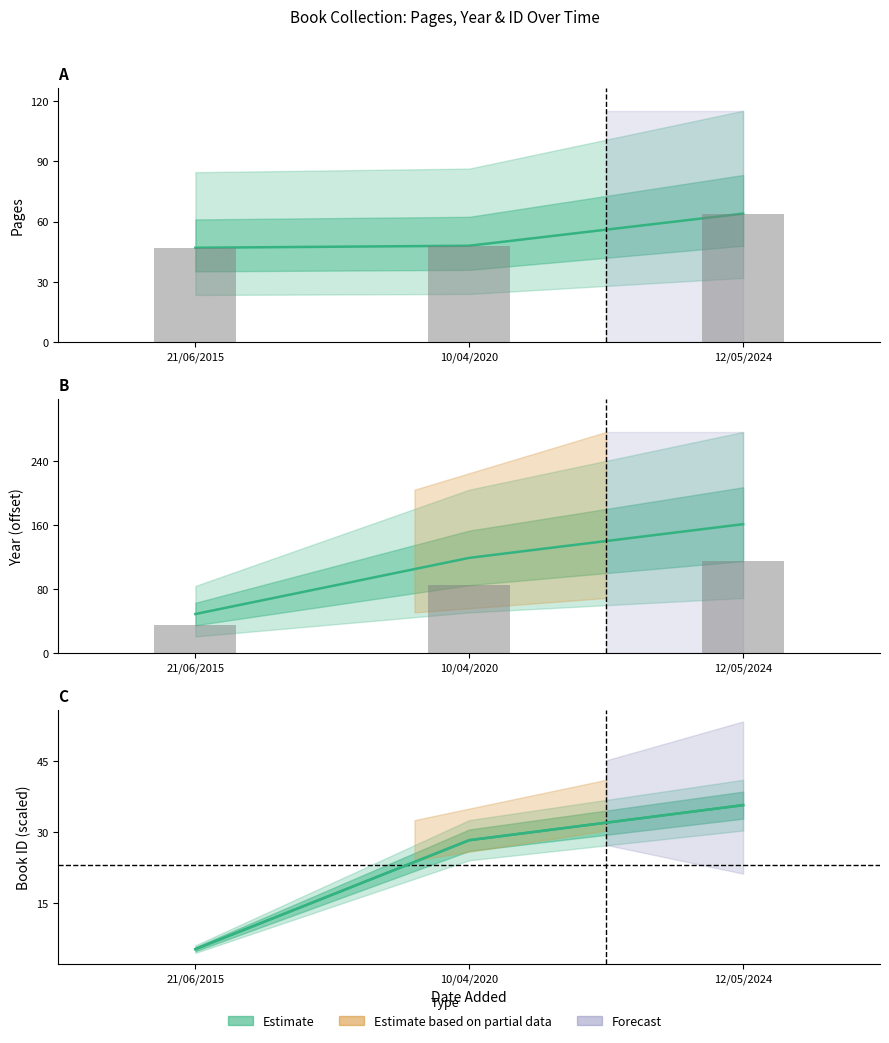

Which category has the highest value in the id (scaled) series?

12/05/2024